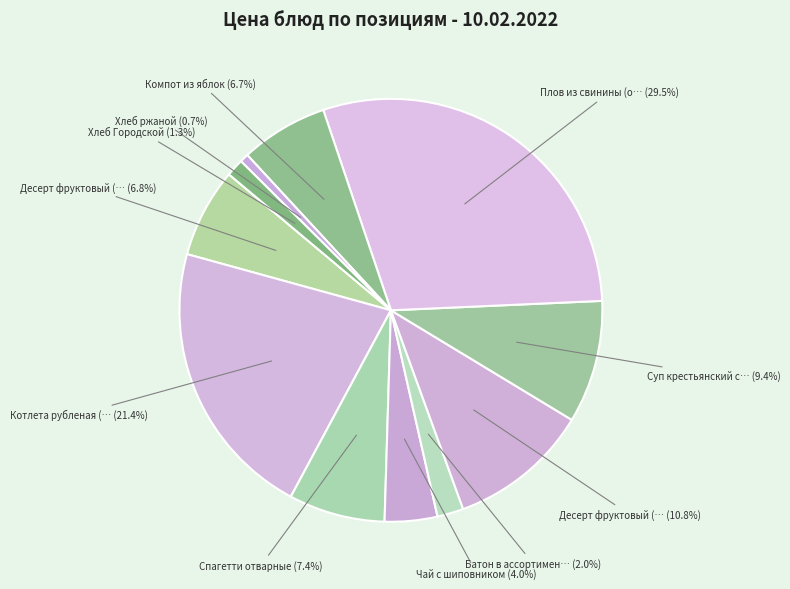

How many segments does this pie chart have?

11